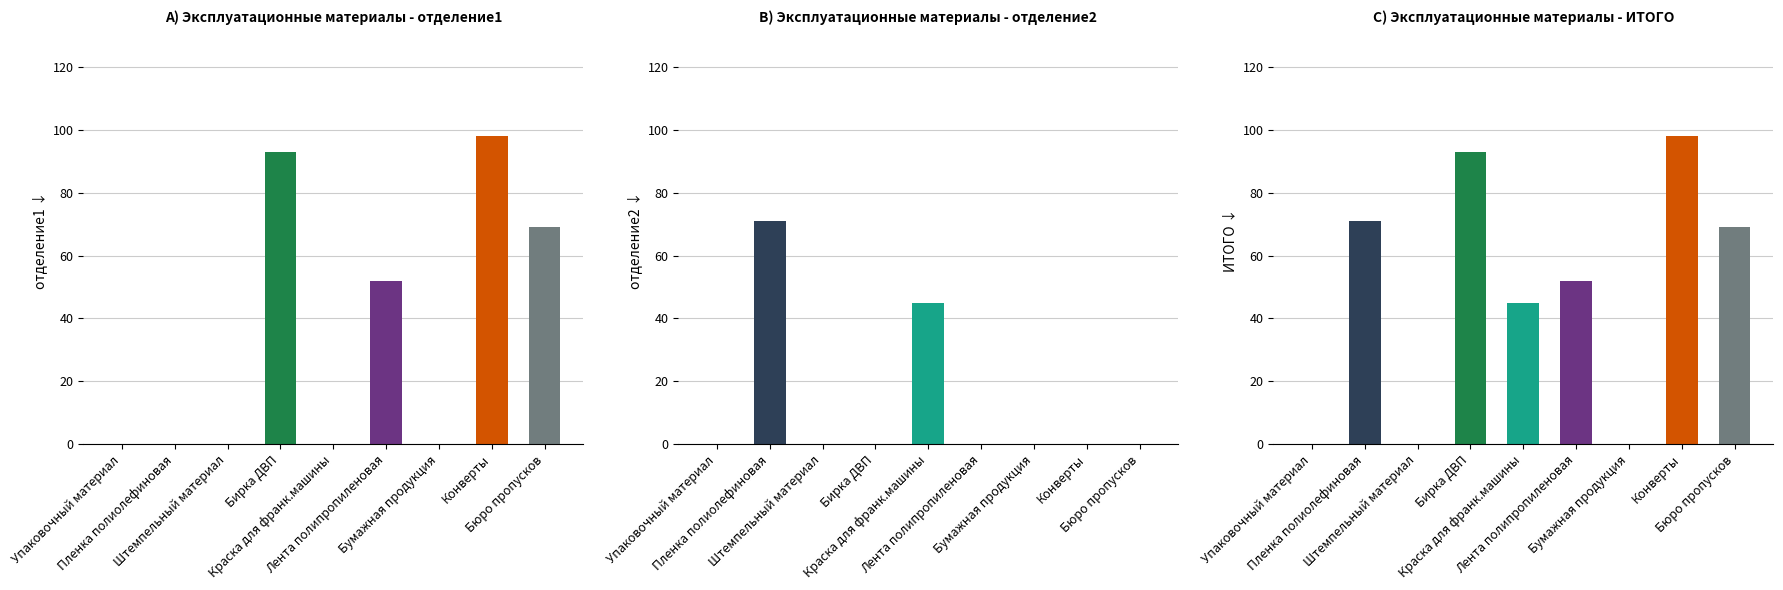

Which series changed the most between Штемпельный материал and Бумажная продукция?

отделение1